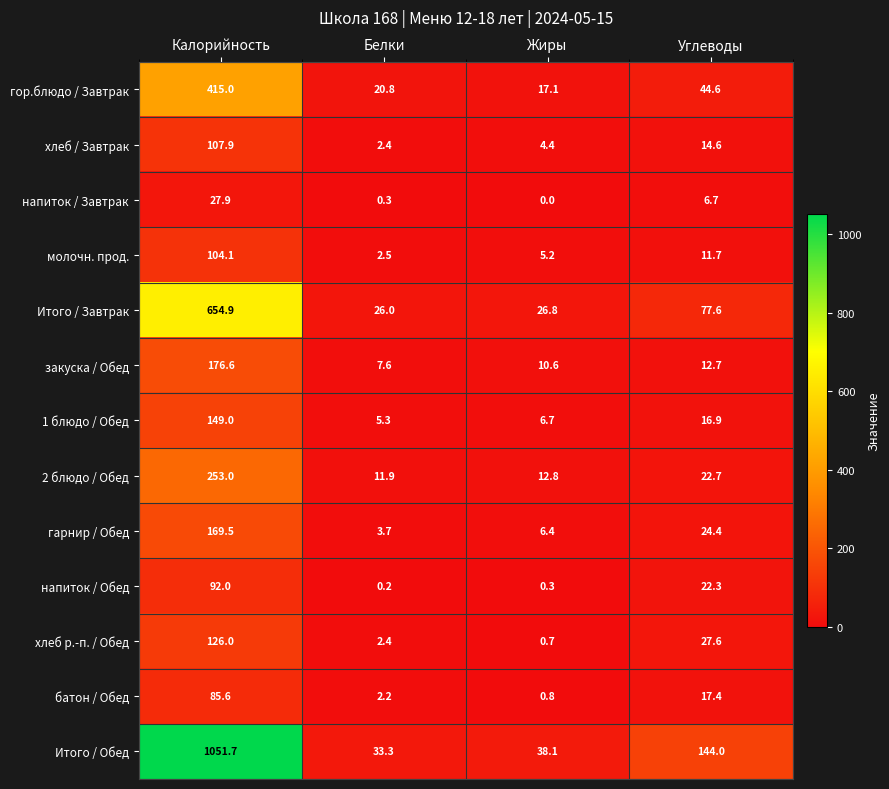

How many values in the гор.блюдо / Завтрак series exceed 44?

2